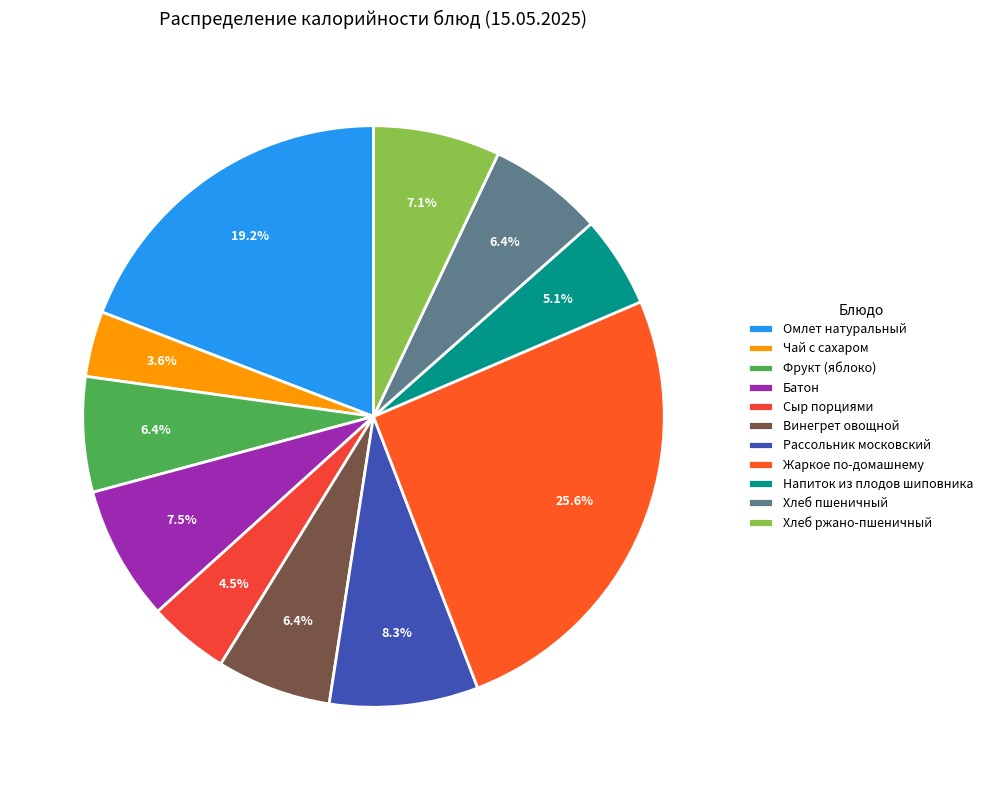

What percentage is the Чай с сахаром slice, to the nearest percent?

4%